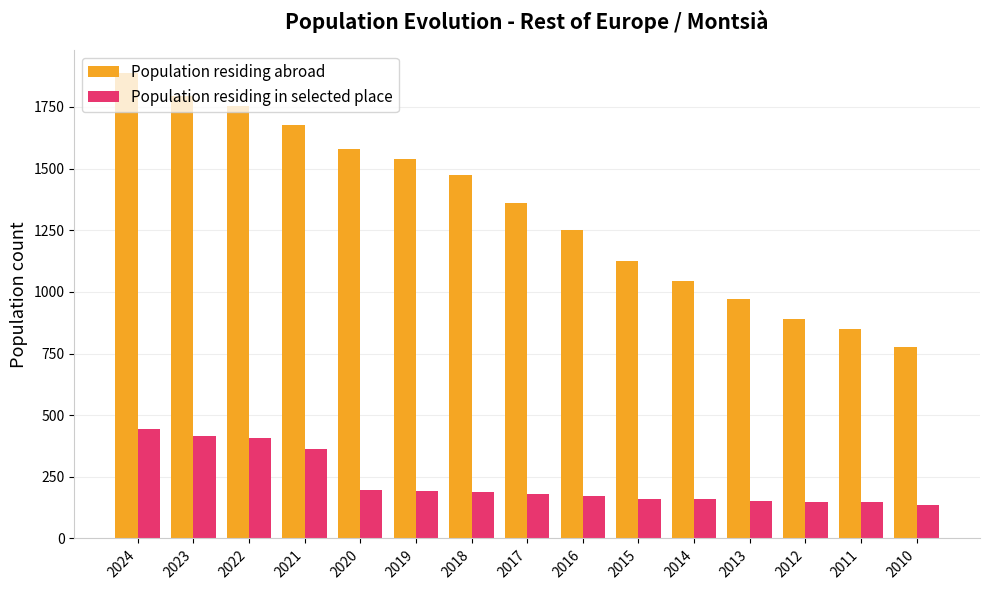

List the series in order of their overall mean, highest first.

Population residing abroad, Population residing in selected place